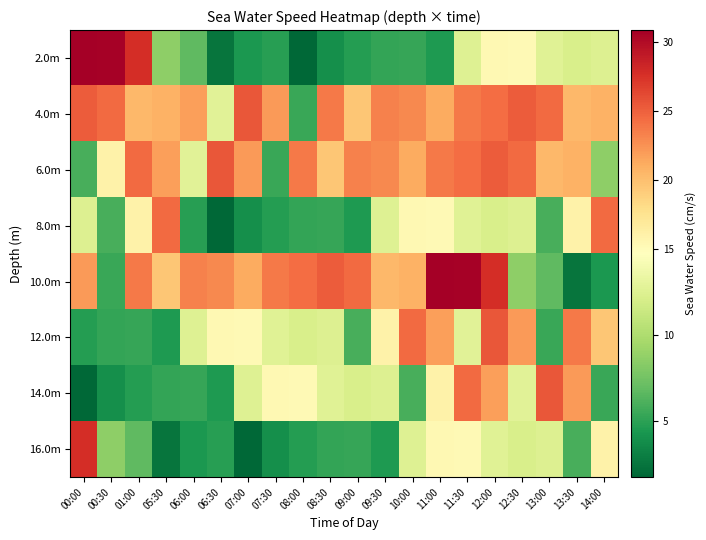

Reading left to right, extract all data points from this chart.

2.0m: 00:00=30.9	00:30=30.7	01:00=27.8	05:30=8.6	06:00=6.7	06:30=2.6	07:00=4.5	07:30=4.9	08:00=1.8	08:30=3.9	09:00=4.7	09:30=5.2	10:00=5.4	11:00=4.6	11:30=12.5	12:00=15.3	12:30=15.2	13:00=12.7	13:30=12.1	14:00=12.4
4.0m: 00:00=25.3	00:30=24.6	01:00=20.4	05:30=20.8	06:00=21.8	06:30=12.7	07:00=25.5	07:30=22.1	08:00=5.4	08:30=23.7	09:00=19.5	09:30=23.4	10:00=23.0	11:00=21.2	11:30=23.8	12:00=24.4	12:30=25.3	13:00=24.6	13:30=20.4	14:00=20.8
6.0m: 00:00=5.9	00:30=16.0	01:00=24.4	05:30=21.8	06:00=12.7	06:30=25.5	07:00=22.1	07:30=5.4	08:00=23.7	08:30=19.5	09:00=23.4	09:30=23.0	10:00=21.2	11:00=23.8	11:30=24.4	12:00=25.3	12:30=24.6	13:00=20.4	13:30=20.8	14:00=8.6
8.0m: 00:00=12.4	00:30=5.9	01:00=16.0	05:30=24.4	06:00=4.9	06:30=1.8	07:00=3.9	07:30=4.7	08:00=5.2	08:30=5.4	09:00=4.6	09:30=12.5	10:00=15.3	11:00=15.2	11:30=12.7	12:00=12.1	12:30=12.4	13:00=5.9	13:30=16.0	14:00=24.4
10.0m: 00:00=22.1	00:30=5.4	01:00=23.7	05:30=19.5	06:00=23.4	06:30=23.0	07:00=21.2	07:30=23.8	08:00=24.4	08:30=25.3	09:00=24.6	09:30=20.4	10:00=20.8	11:00=30.9	11:30=30.7	12:00=27.8	12:30=8.6	13:00=6.7	13:30=2.6	14:00=4.5
12.0m: 00:00=4.7	00:30=5.2	01:00=5.4	05:30=4.6	06:00=12.5	06:30=15.3	07:00=15.2	07:30=12.7	08:00=12.1	08:30=12.4	09:00=5.9	09:30=16.0	10:00=24.4	11:00=21.8	11:30=12.7	12:00=25.5	12:30=22.1	13:00=5.4	13:30=23.7	14:00=19.5
14.0m: 00:00=1.8	00:30=3.9	01:00=4.7	05:30=5.2	06:00=5.4	06:30=4.6	07:00=12.5	07:30=15.3	08:00=15.2	08:30=12.7	09:00=12.1	09:30=12.4	10:00=5.9	11:00=16.0	11:30=24.4	12:00=21.8	12:30=12.7	13:00=25.5	13:30=22.1	14:00=5.4
16.0m: 00:00=27.8	00:30=8.6	01:00=6.7	05:30=2.6	06:00=4.5	06:30=4.9	07:00=1.8	07:30=3.9	08:00=4.7	08:30=5.2	09:00=5.4	09:30=4.6	10:00=12.5	11:00=15.3	11:30=15.2	12:00=12.7	12:30=12.1	13:00=12.4	13:30=5.9	14:00=16.0